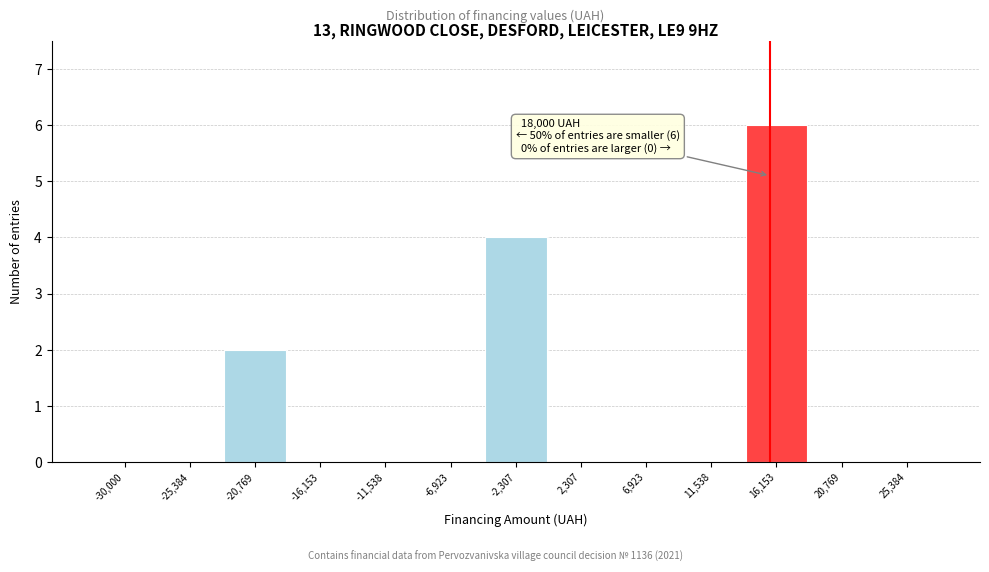

Reading left to right, list all the values displayed in this chart.

-30,000=0	-25,384=0	-20,769=2	-16,153=0	-11,538=0	-6,923=0	-2,307=4	2,307=0	6,923=0	11,538=0	16,153=6	20,769=0	25,384=0